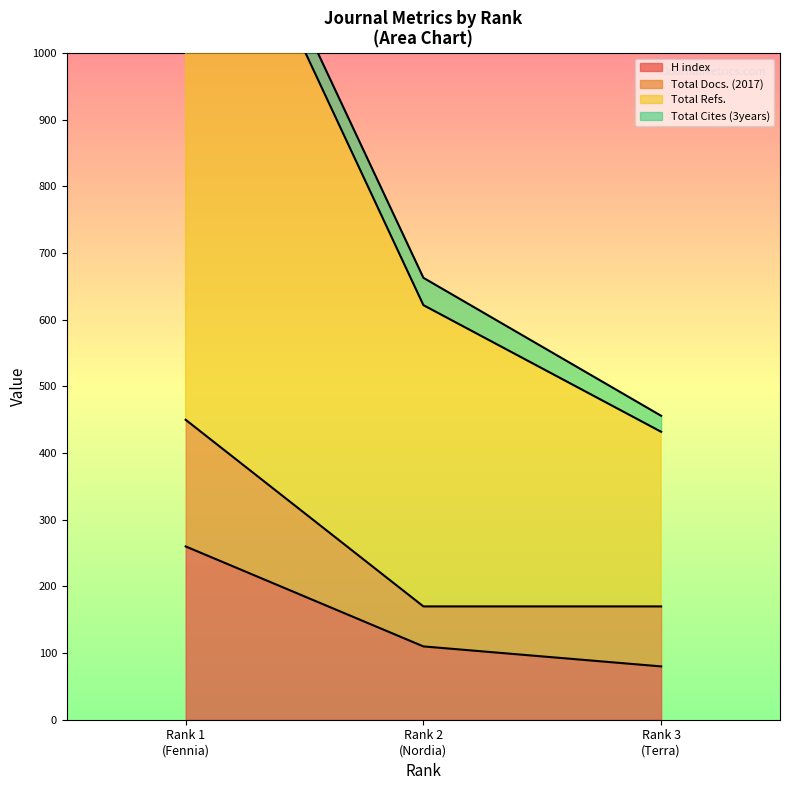

Which series has the widest spread of values?

Total Refs.